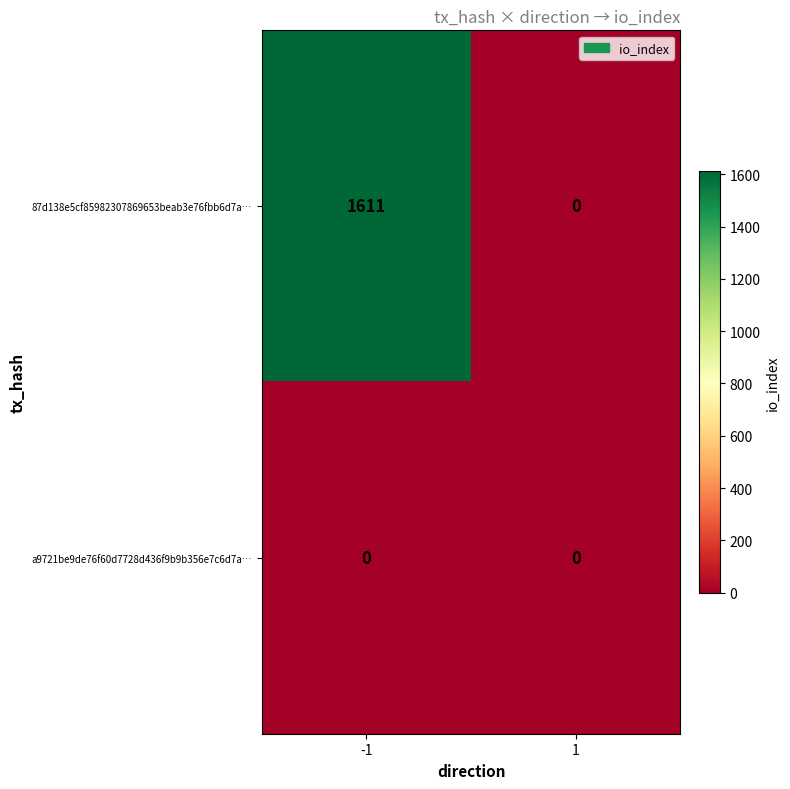

List the series in order of their overall mean, lowest first.

a9721be9de76f60d7728d436f9b9b356e7c6d7a…, 87d138e5cf85982307869653beab3e76fbb6d7a…